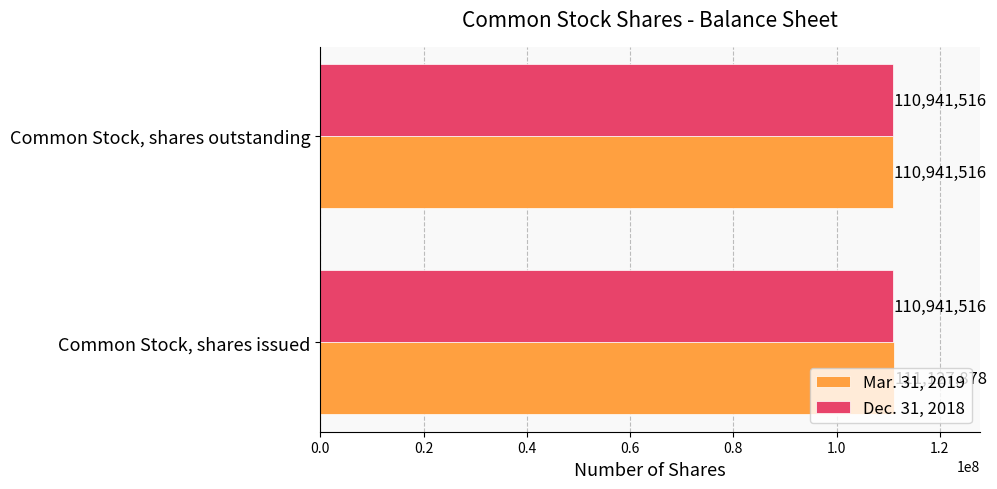

What is the difference between the highest and lowest values at Common Stock, shares issued?

186362